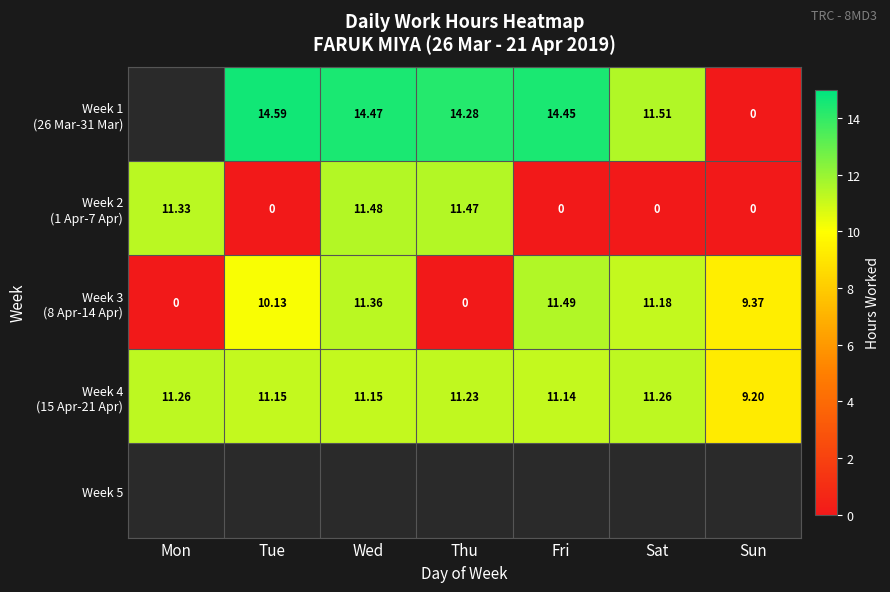

Rank the categories by Week 1 (26 Mar-31 Mar) value from highest to lowest.

Mon, Tue, Wed, Fri, Thu, Sat, Sun